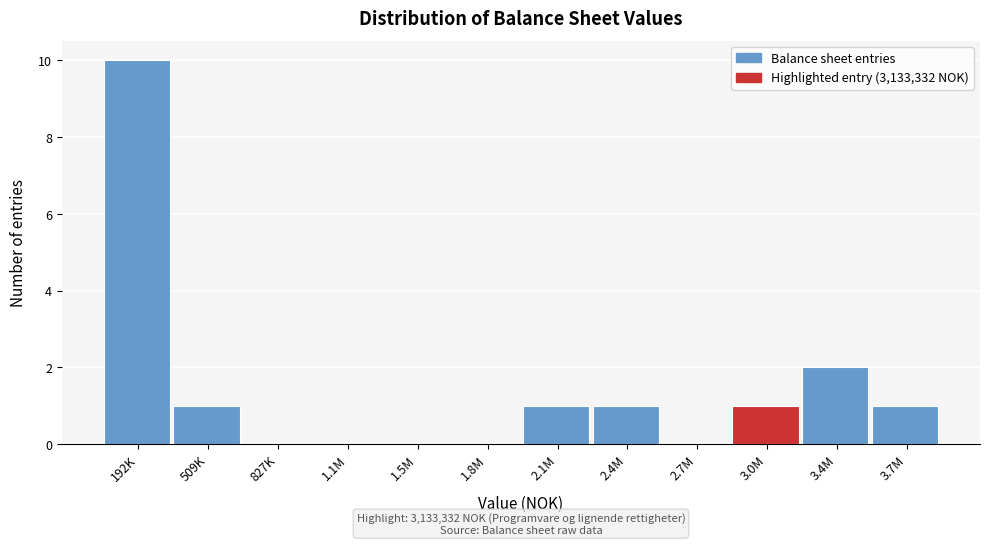

Reading right to left, transcribe all the data shown in this chart.

3.7M=1	3.4M=2	3.0M=1	2.7M=0	2.4M=1	2.1M=1	1.8M=0	1.5M=0	1.1M=0	827K=0	509K=1	192K=10